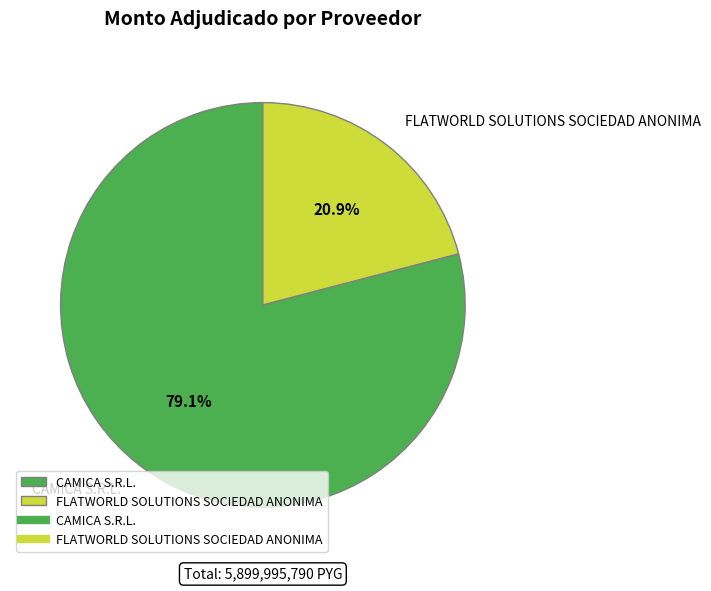

Which category accounts for the majority?

CAMICA S.R.L.